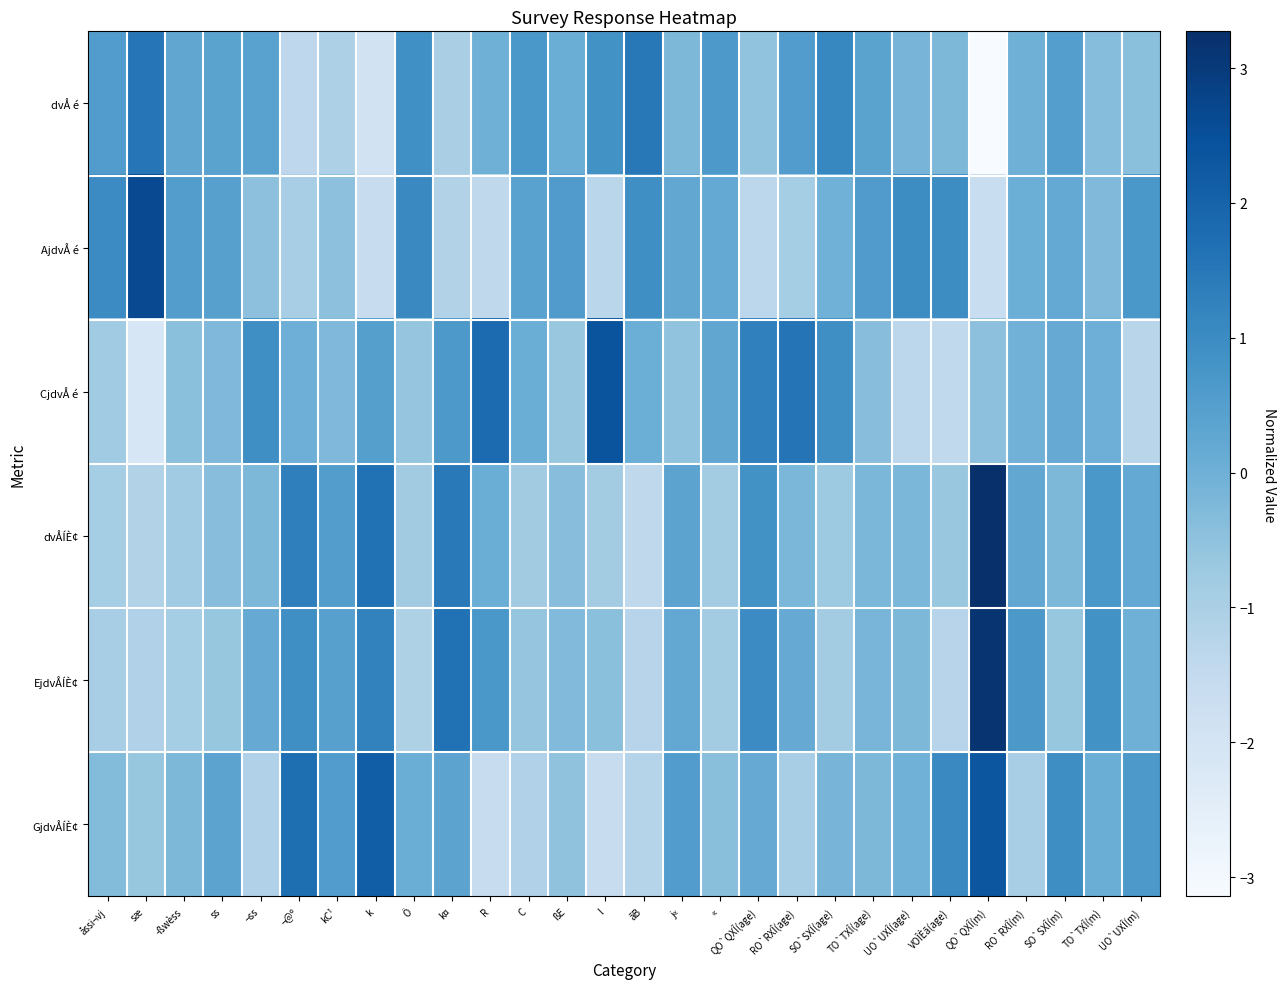

What is the greatest value displayed?

3.3